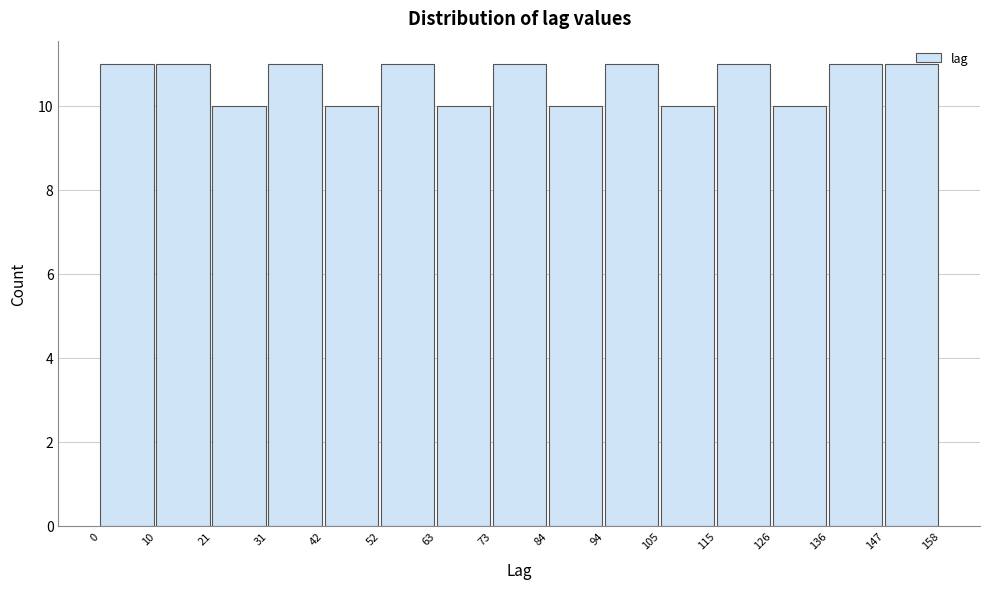

Reading left to right, transcribe this chart: for each bar, give the range it covers on the x-axis and its height. The values are not printed on the chart, so give them approximately, as read against the axis.

0 to 10: 11
10 to 21: 11
21 to 31: 10
31 to 42: 11
42 to 52: 10
52 to 63: 11
63 to 73: 10
73 to 84: 11
84 to 94: 10
94 to 105: 11
105 to 115: 10
115 to 126: 11
126 to 136: 10
136 to 147: 11
147 to 158: 11